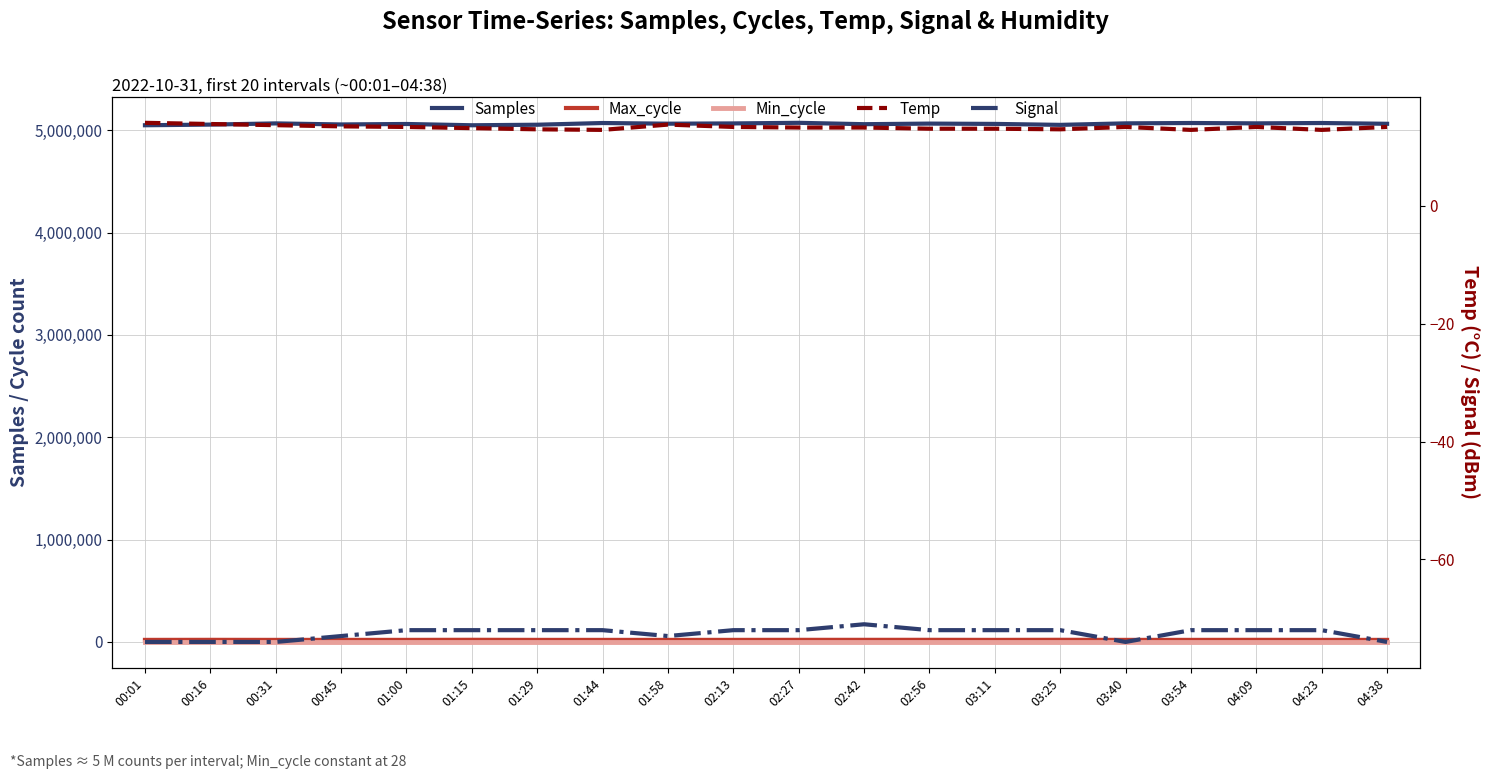

How many data points in Signal are above -72?

1